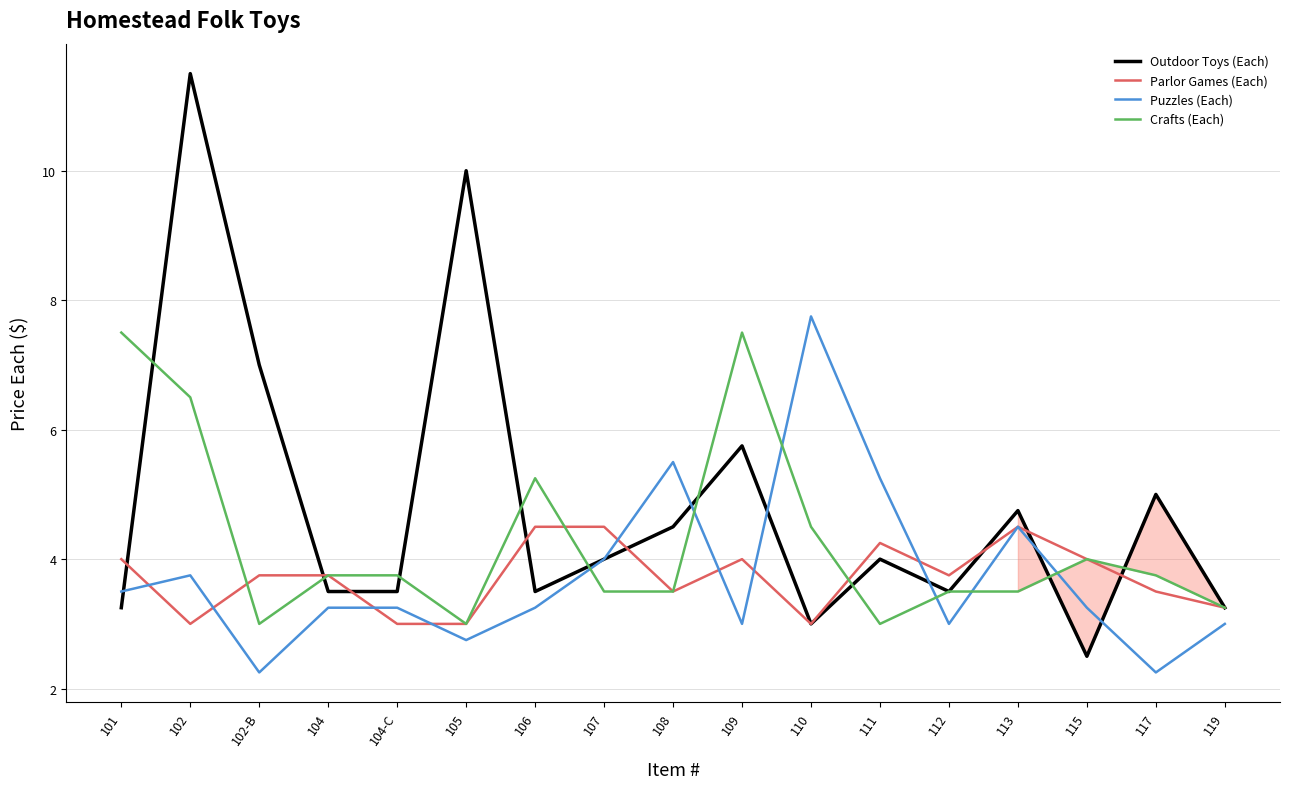

What is the sum of the Puzzles (Each) values at 109 and 110?

10.8